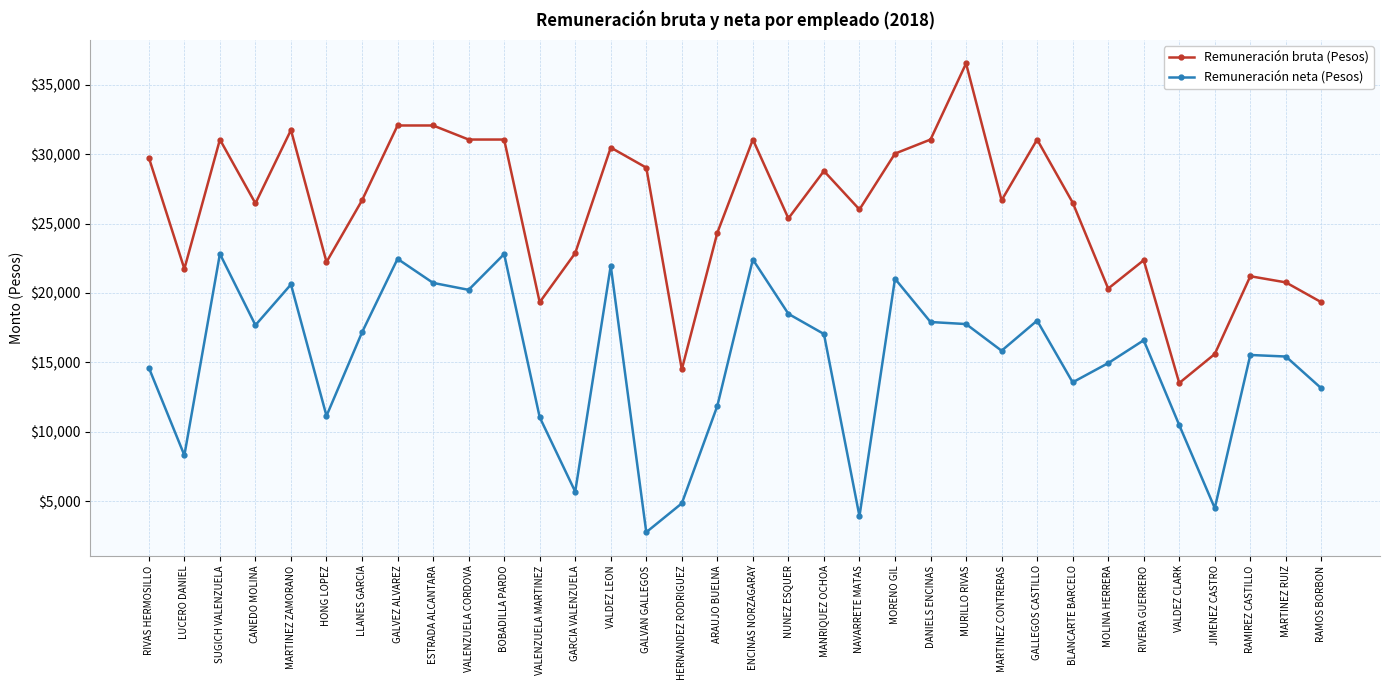

Count the number of data series in this chart.

2